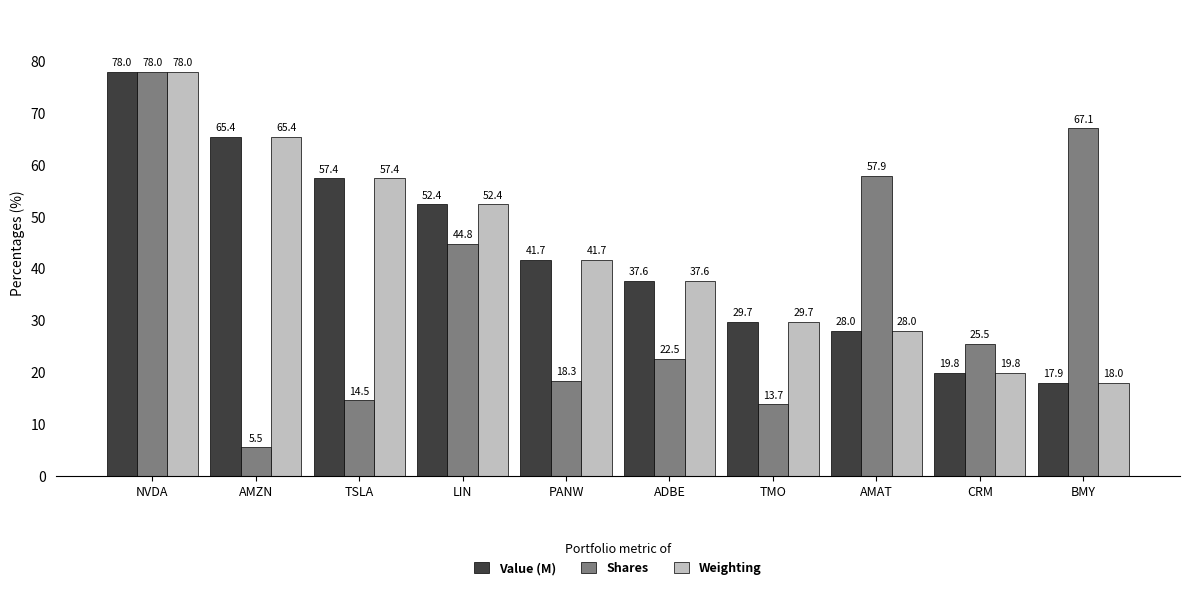

Which series has the largest total across all categories?

Weighting